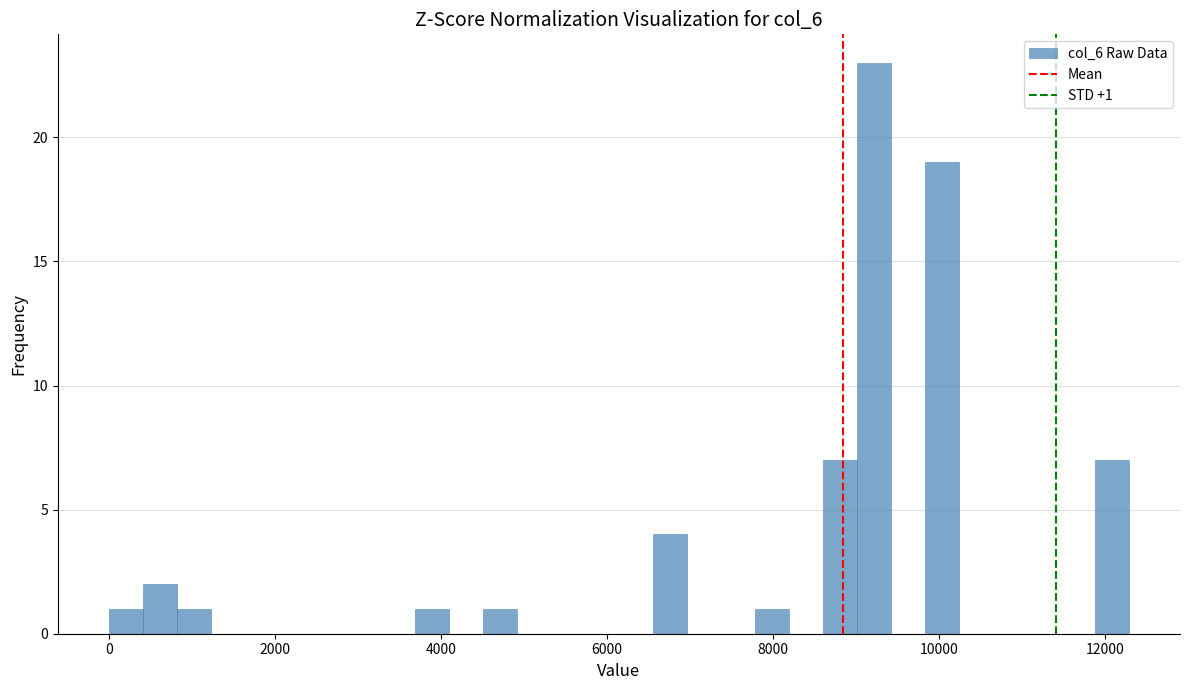

Around what value on the x-axis is the tallest bar? Give the approximate position of its centre, as read against the axis.

9200